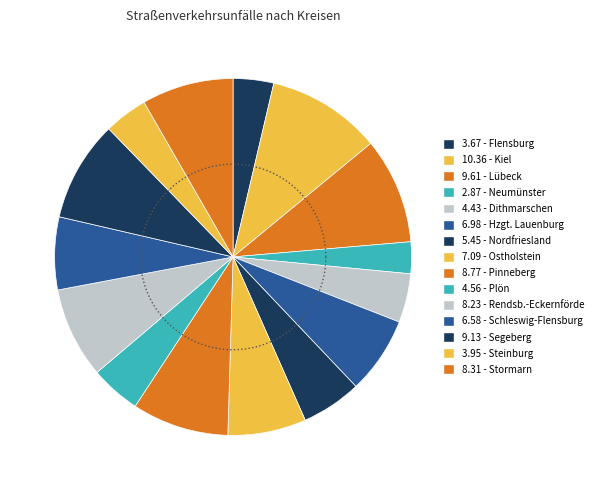

What percentage is NOT represented by Dithmarschen?

95.6%